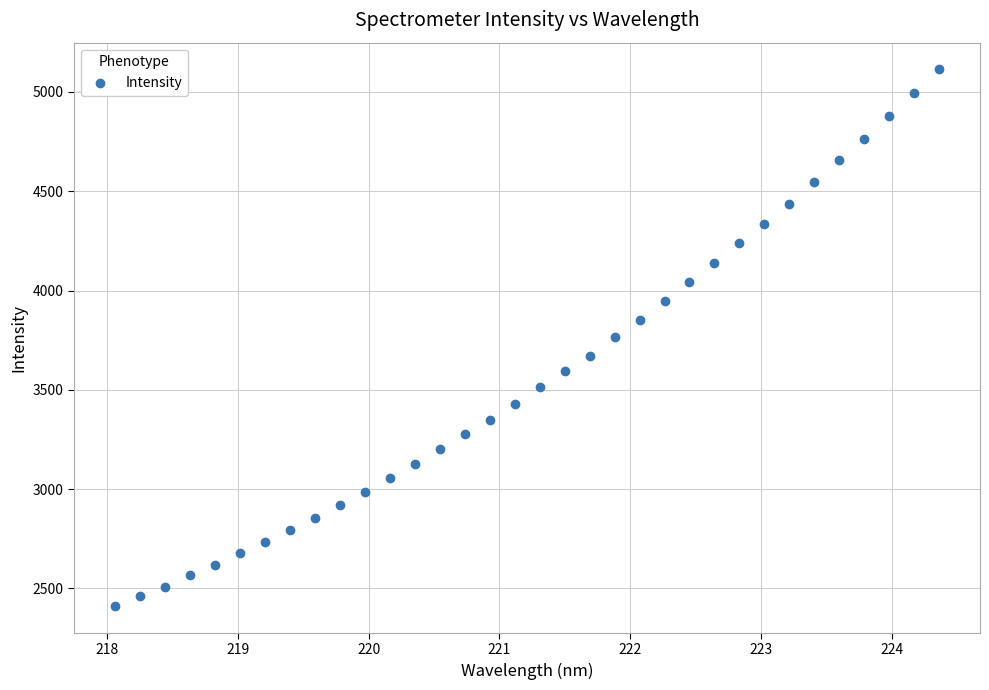

What is the range of X values (max minus min)?

6.3